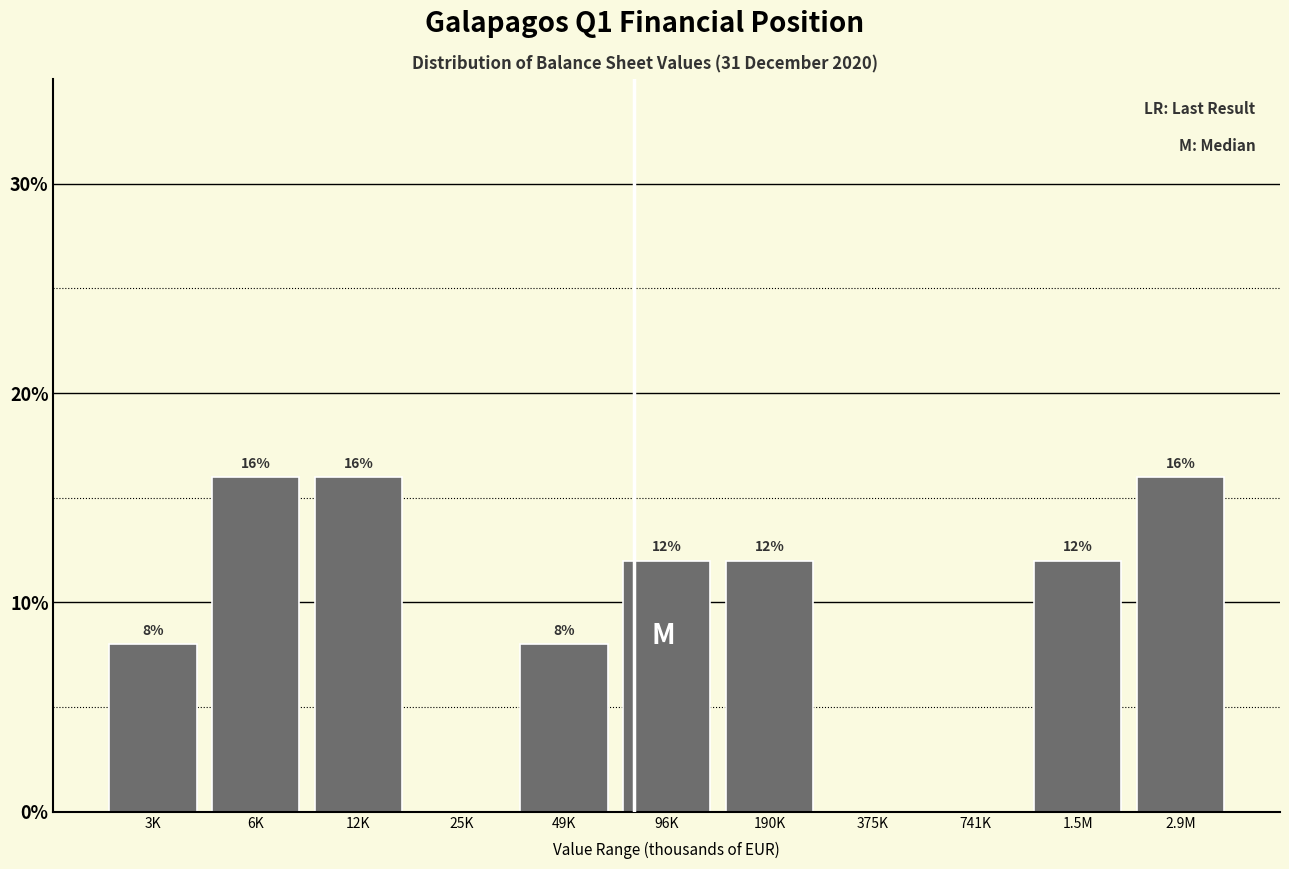

Reading left to right, transcribe all the data shown in this chart.

3K=8	6K=16	12K=16	25K=0	49K=8	96K=12	190K=12	375K=0	741K=0	1.5M=12	2.9M=16